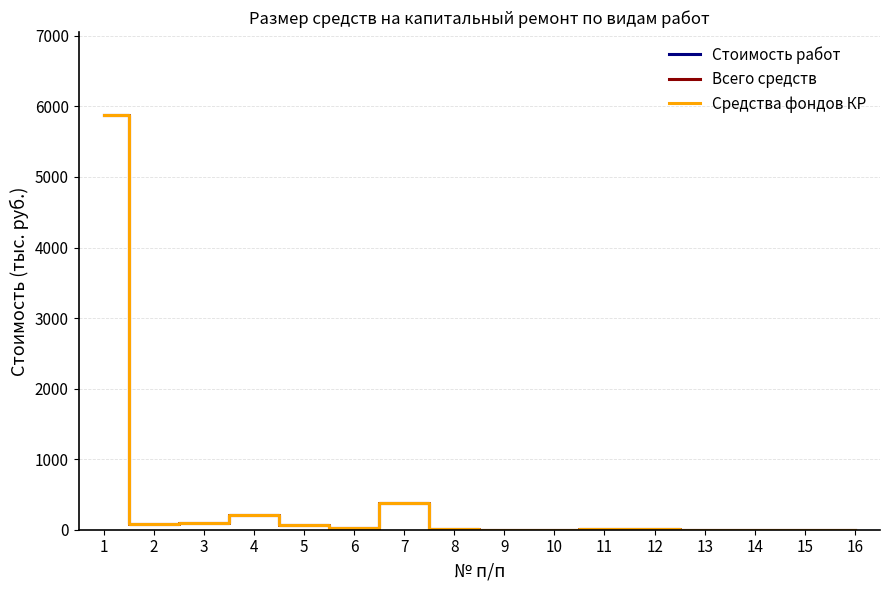

Is this an area chart (filled region under the line)?

No